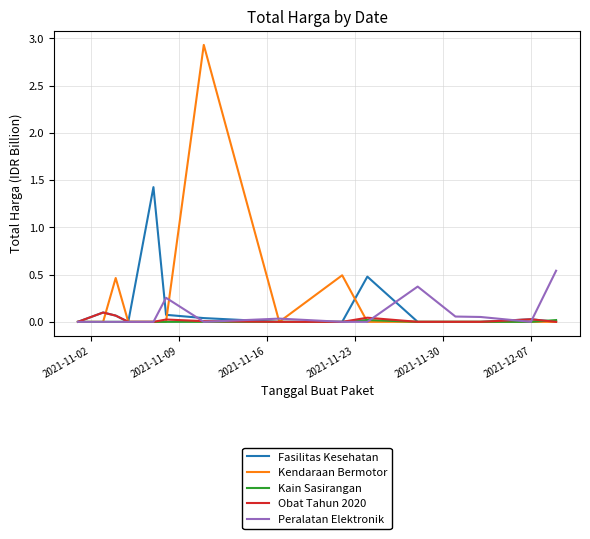

What is the maximum value shown in the chart?

2.9